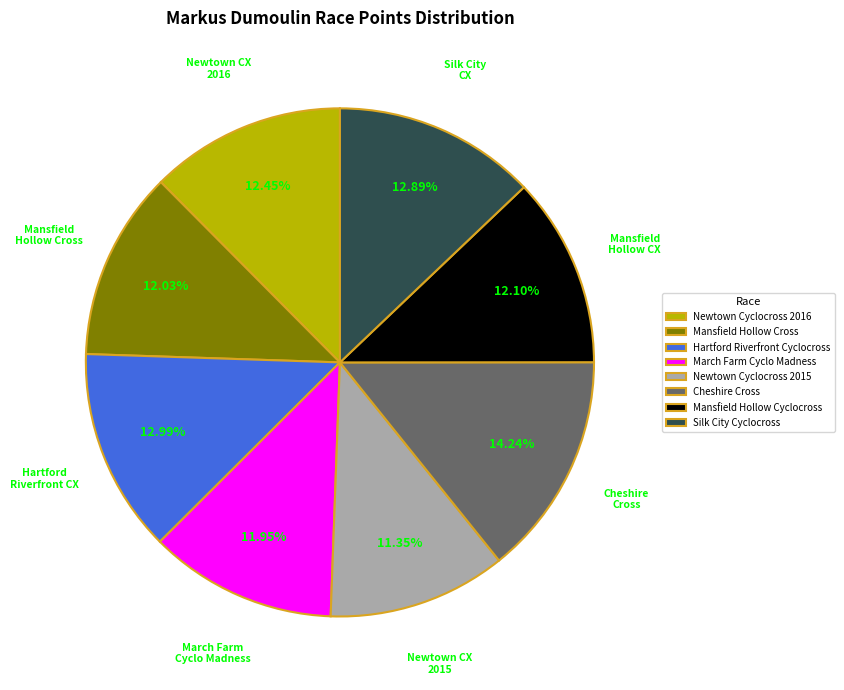

Approximately how many times larger is the value at Newtown Cyclocross 2016 compared to Newtown Cyclocross 2015?

1.1